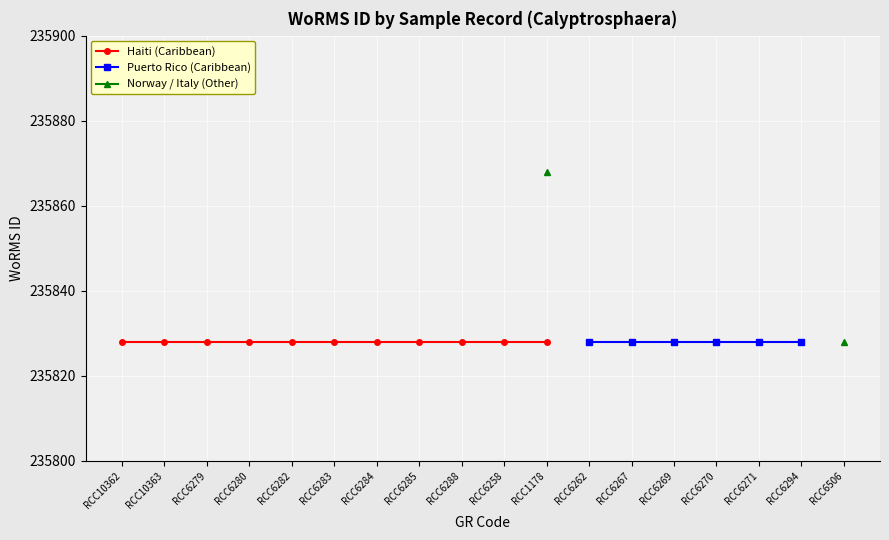

Does the chart display data point markers on the line(s)?

Yes